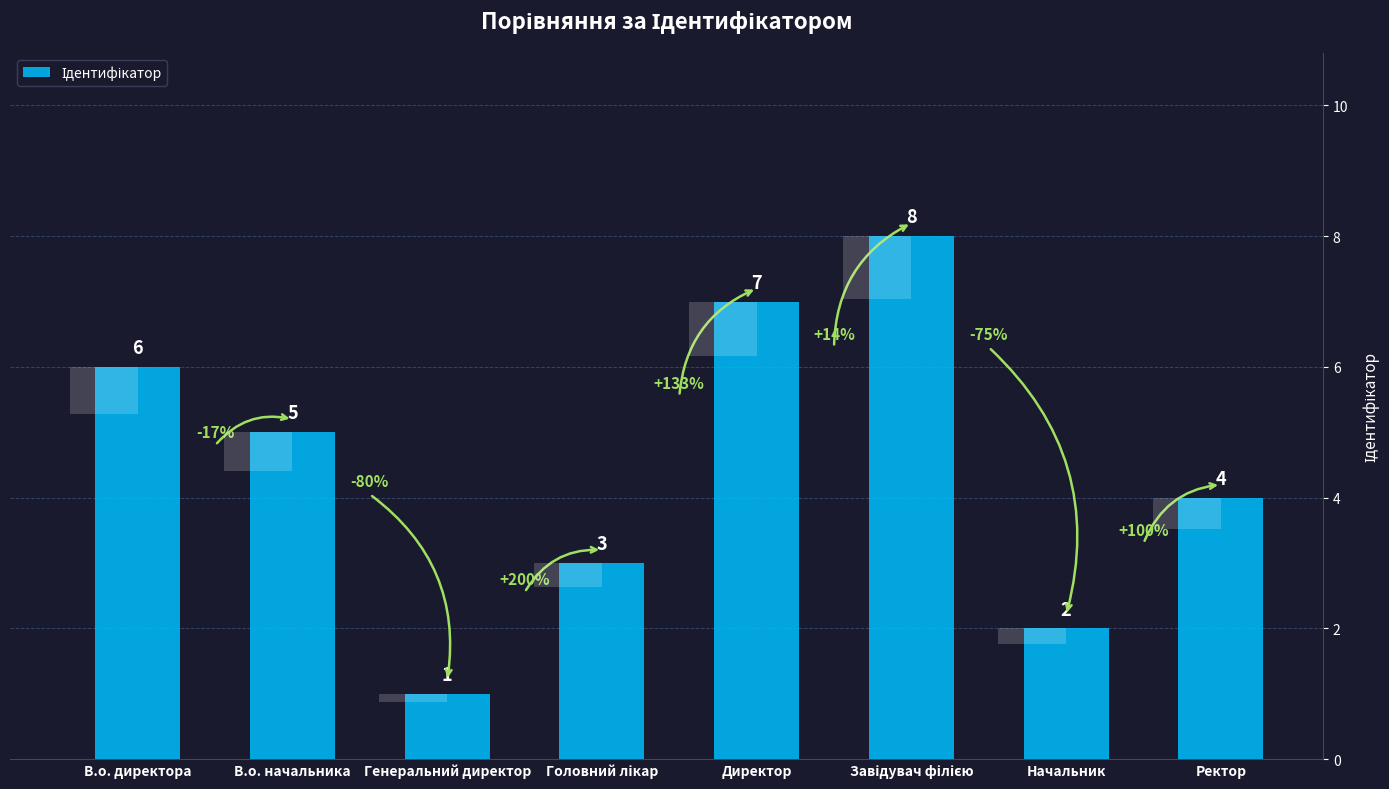

Reading left to right, extract all data points from this chart.

6	5	1	3	7	8	2	4